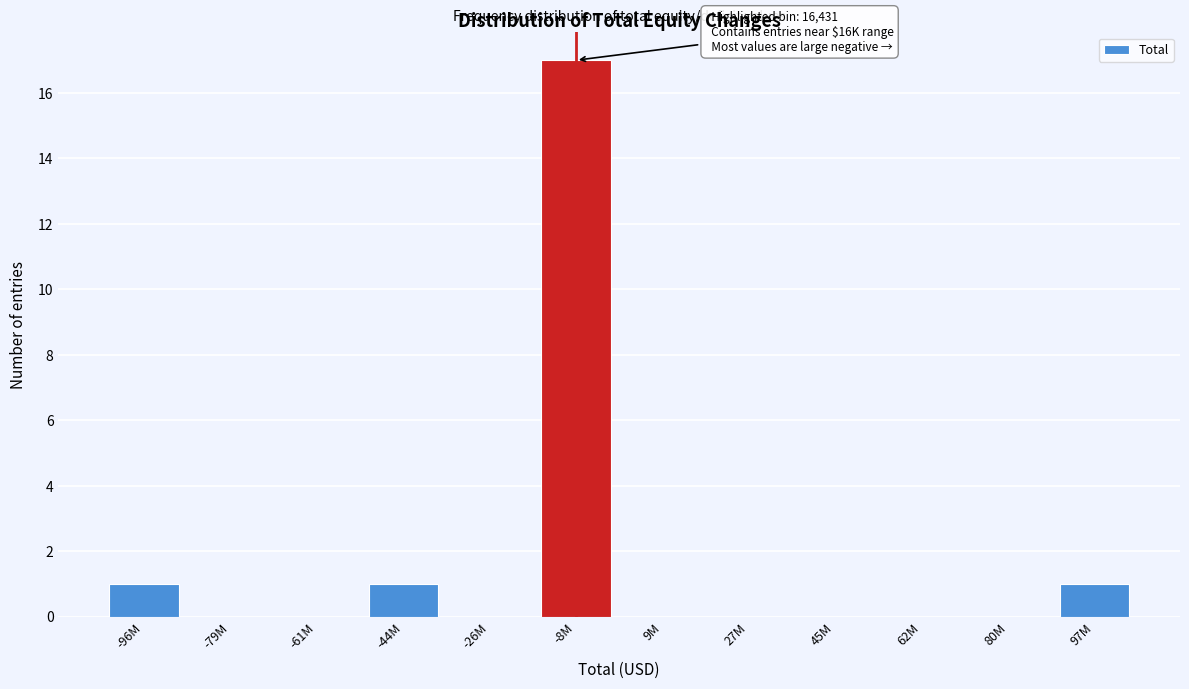

The chart shows a value of 1 at -96M. True or false?

True